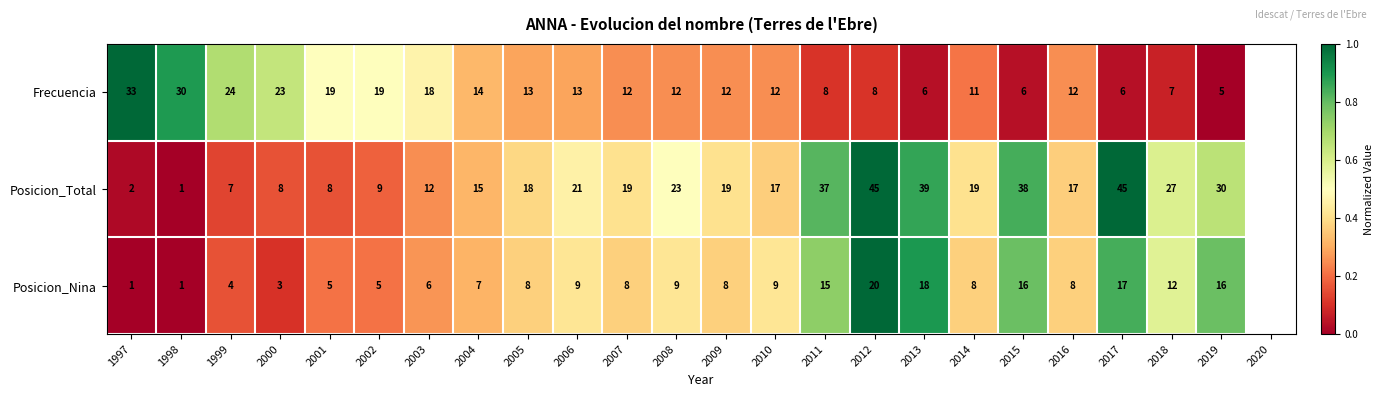

At which label does Posicion_Total first exceed 19?

2006